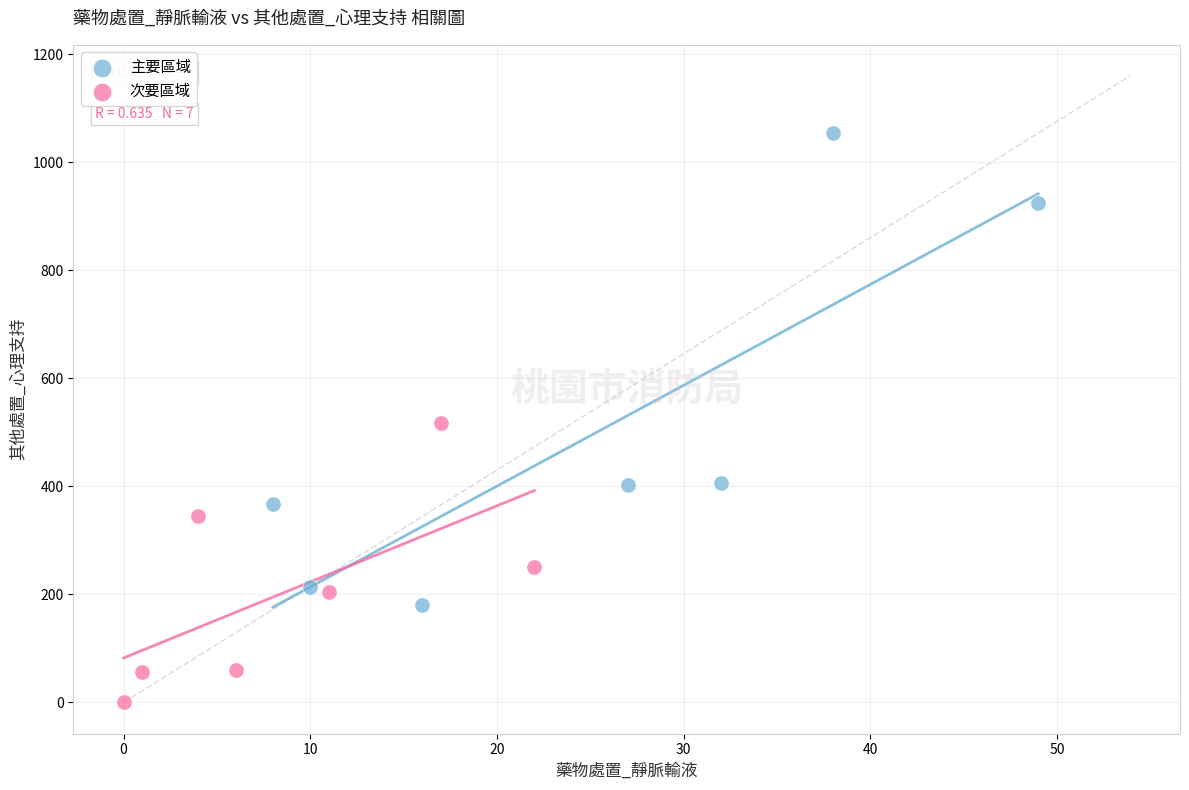

What are all the series names shown in the legend?

主要區域, 次要區域